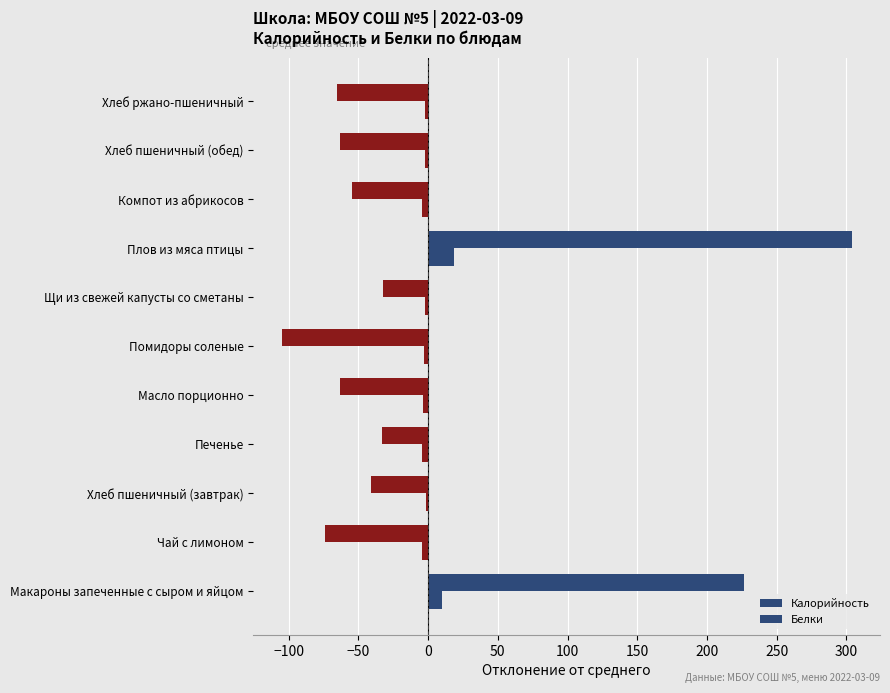

How many data points does each series have?

11